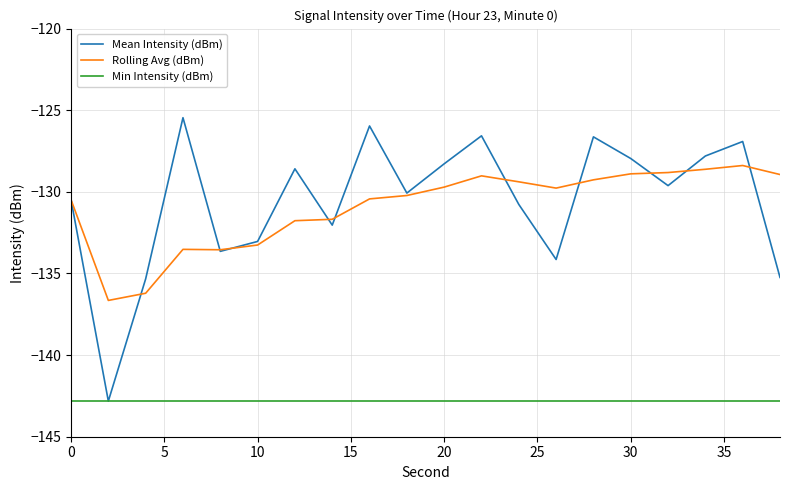

Does the chart have visible grid lines?

Yes